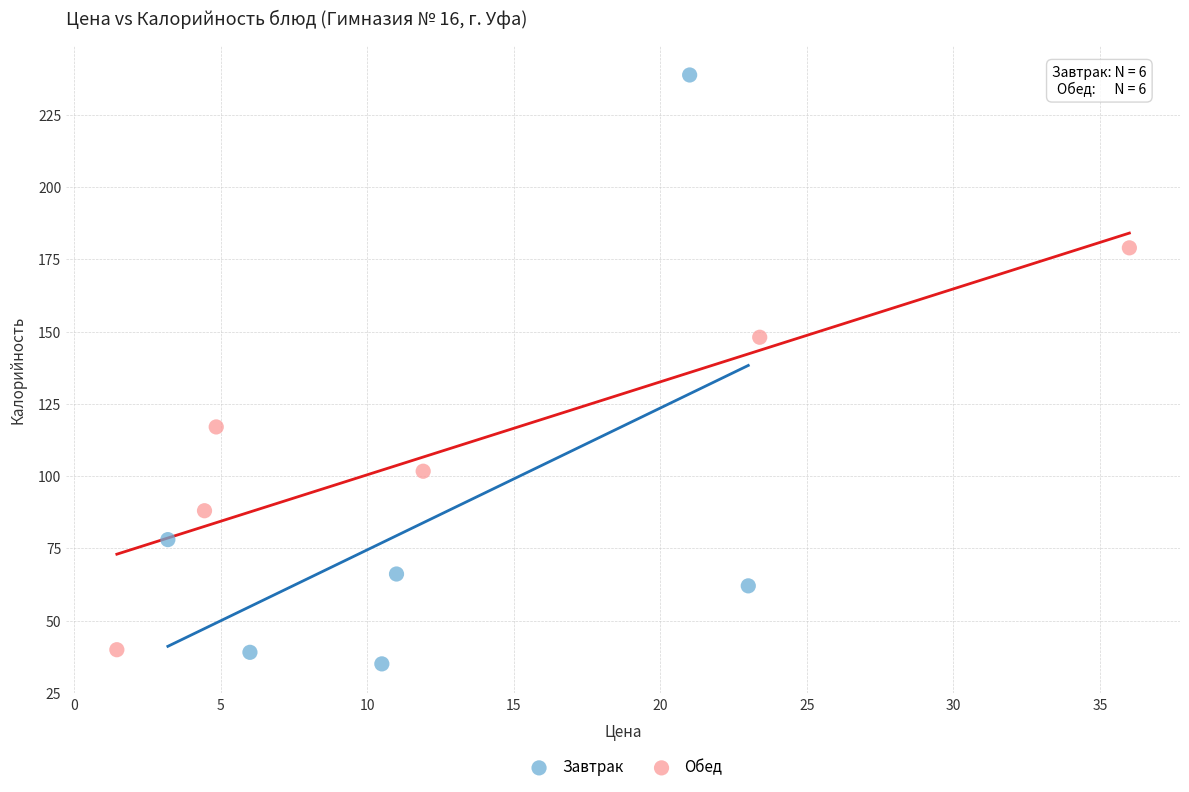

Which series contains the highest Y value?

Завтрак